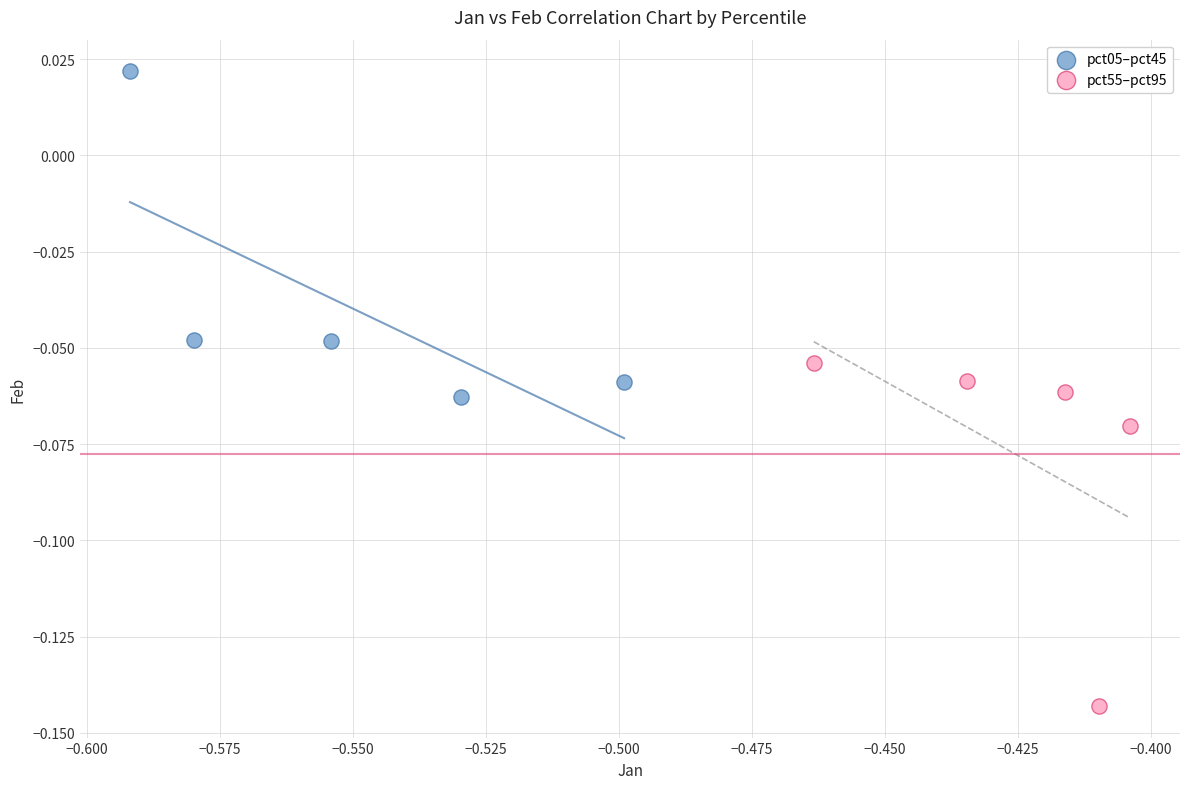

Which series contains the lowest Y value?

pct55–pct95